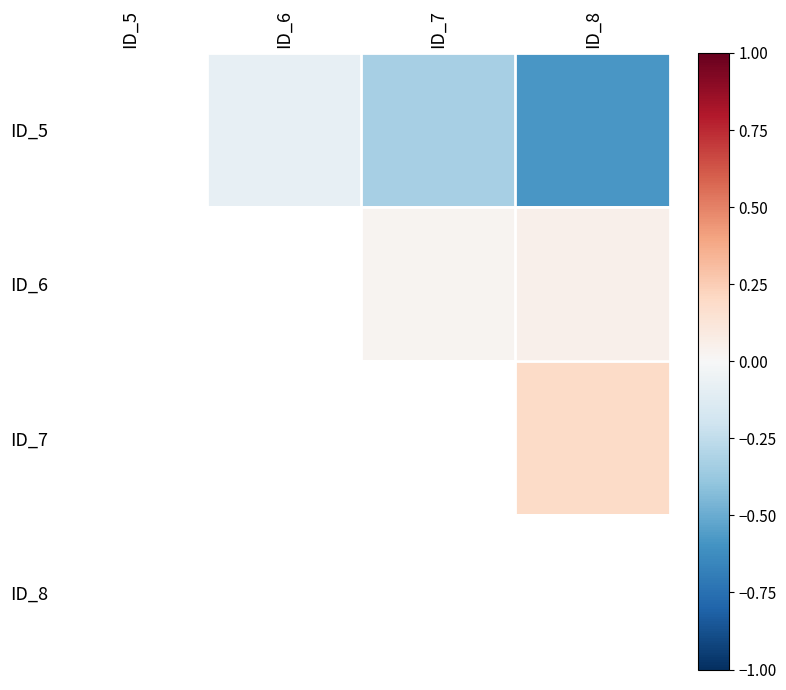

Rank the series at ID_7 from highest to lowest value.

ID_6, ID_7, ID_8, ID_5